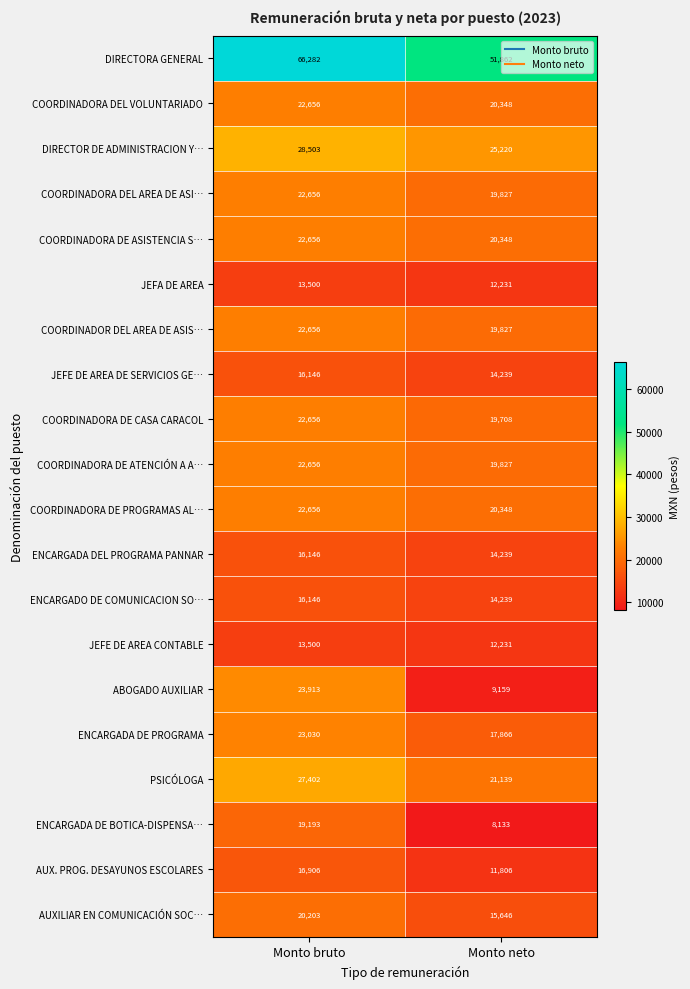

The value of ENCARGADA DEL PROGRAMA PANNAR at Monto neto is 23229. True or false?

False